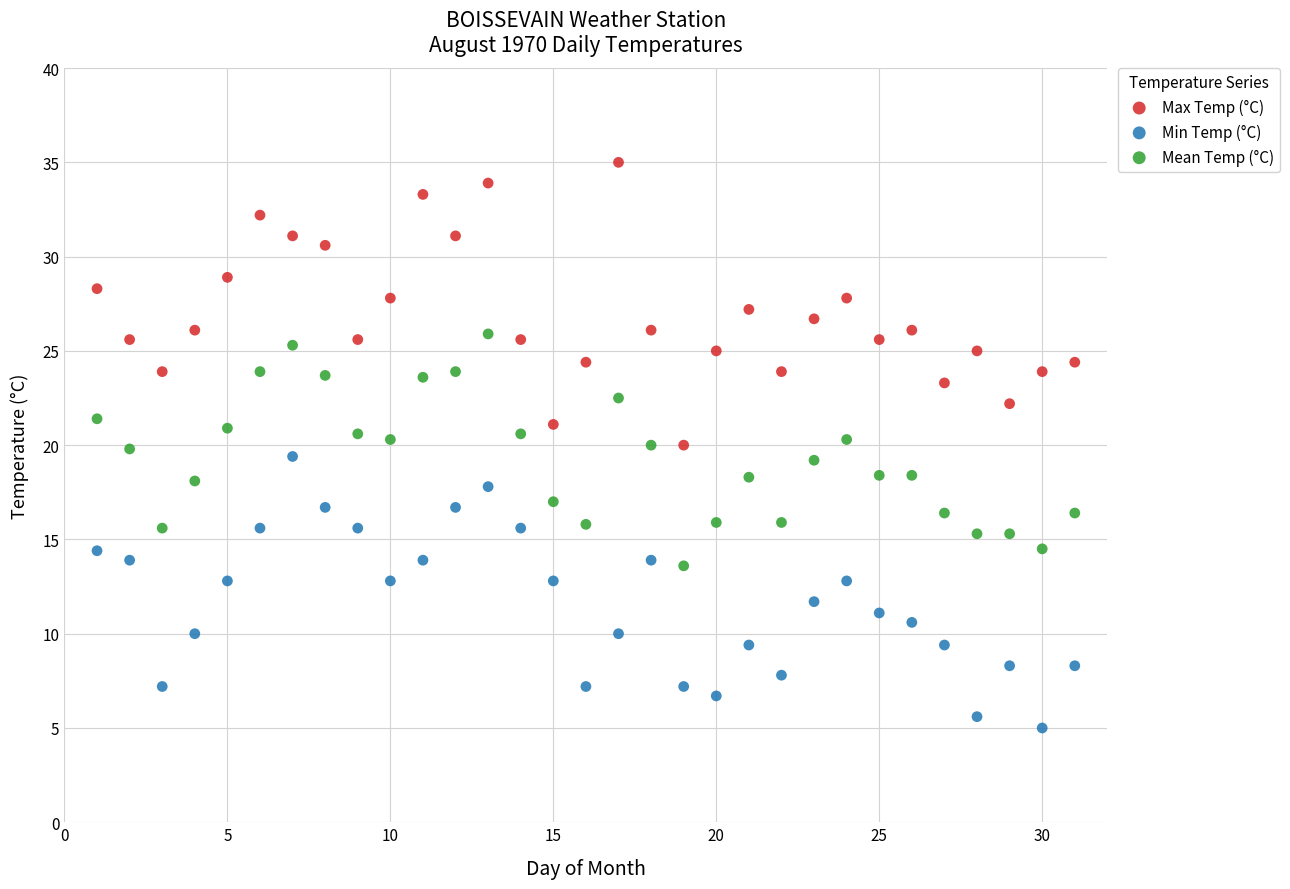

Which series contains the lowest Y value?

Min Temp (°C)